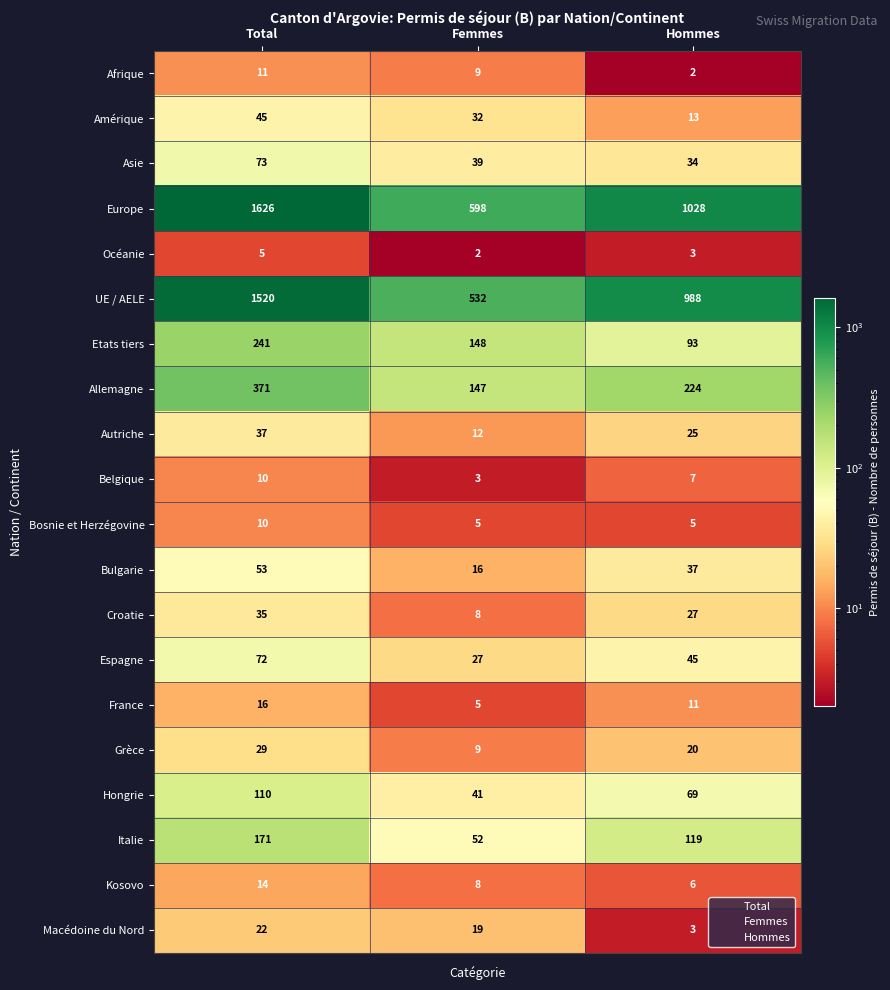

At which category is the sum across all series the highest?

Total